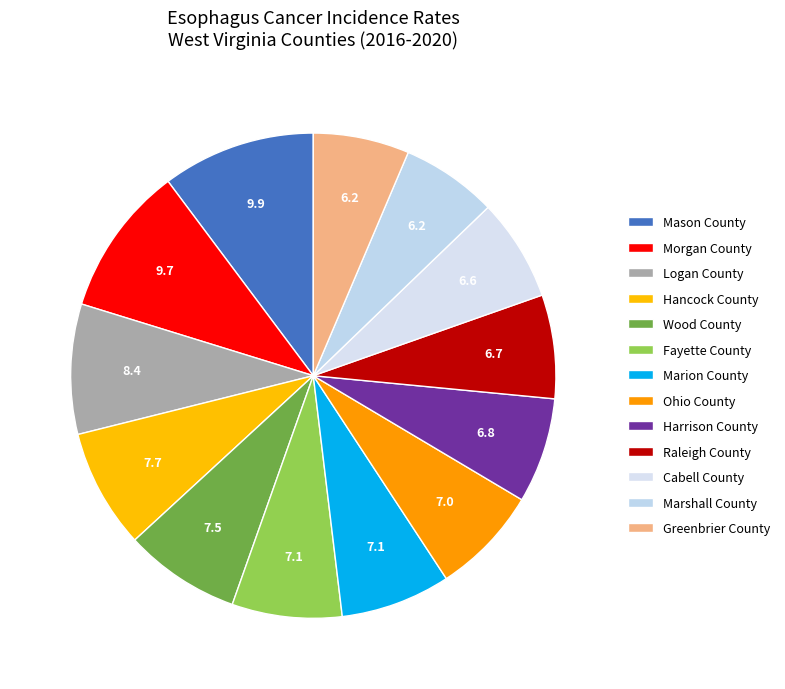

How many slices are in this pie chart?

13